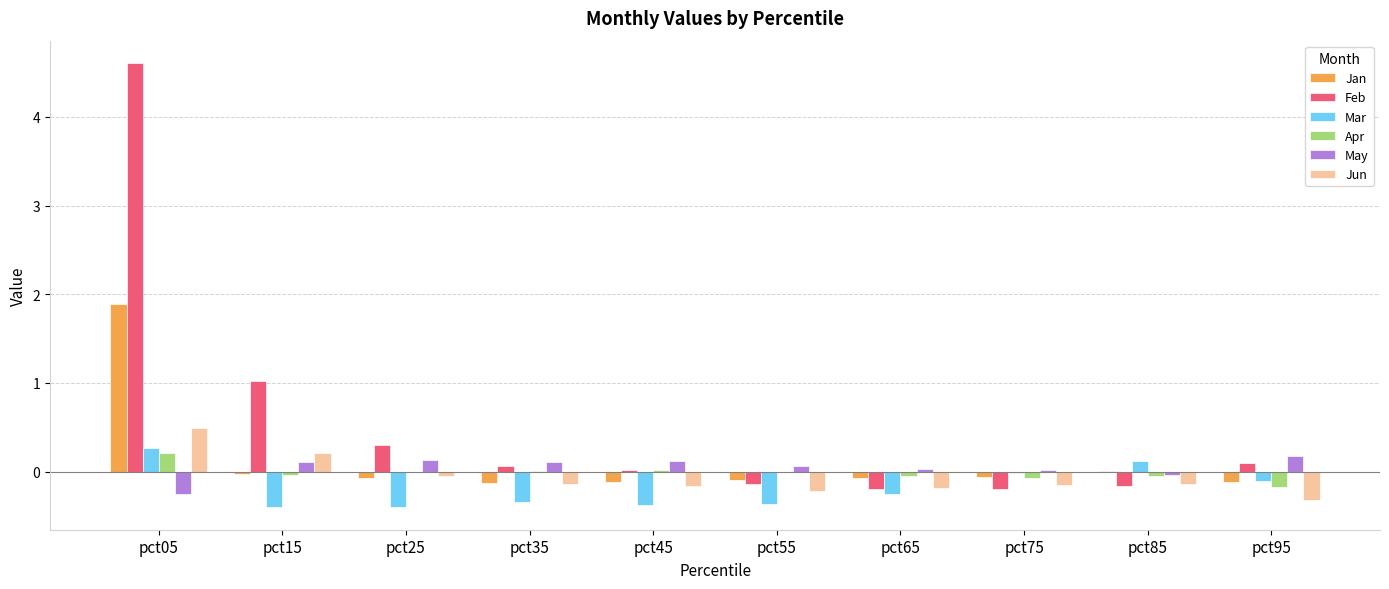

True or false: Feb has a value of 1.4 at pct15.

False